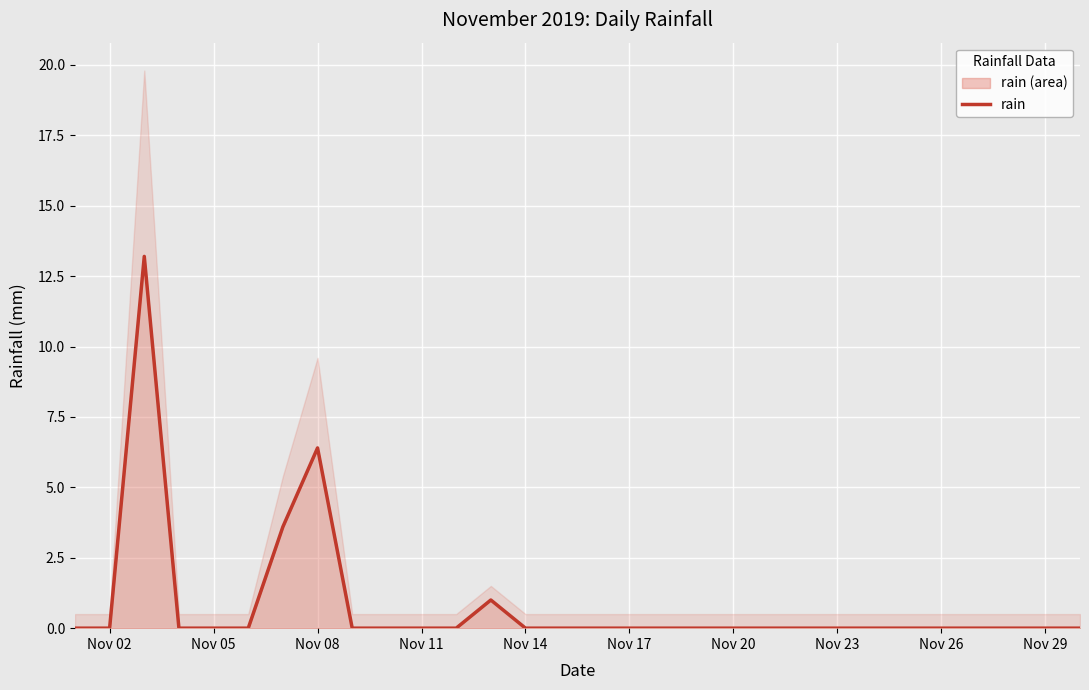

The rain (area) series shows 0.0 at Nov 02. True or false?

True